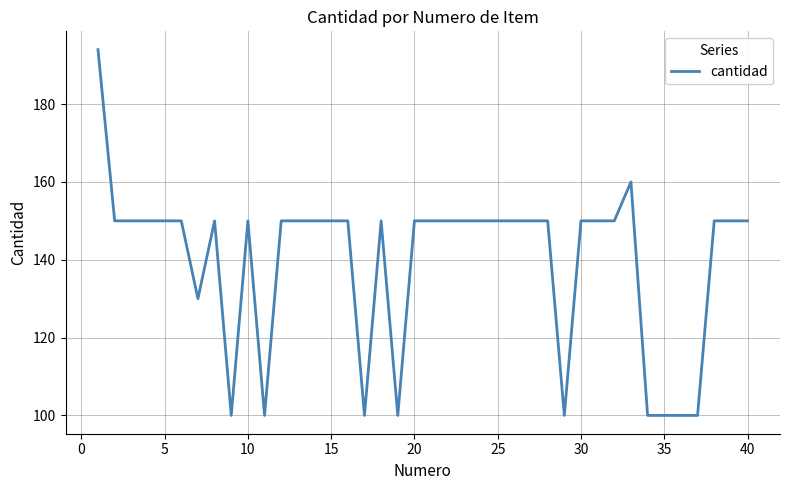

What is the minimum value shown in the chart?

100